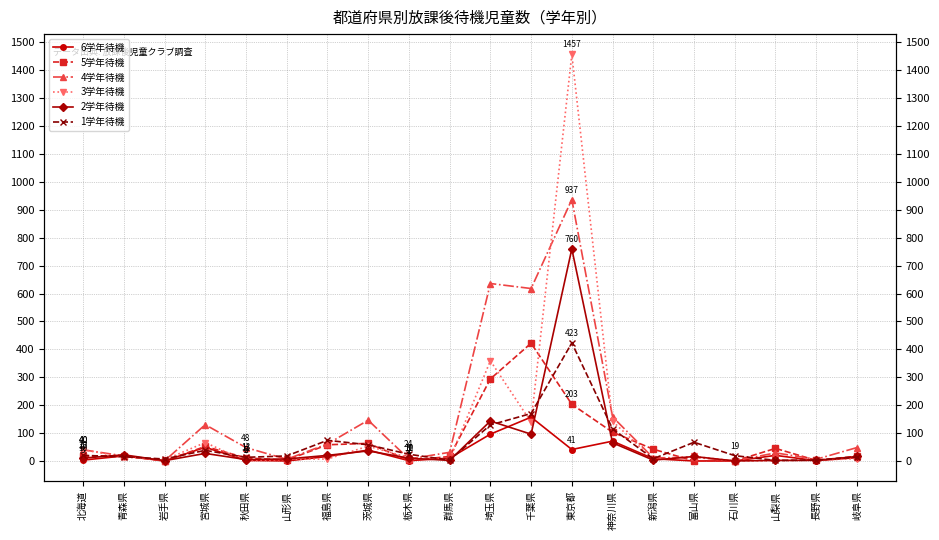

Is the value of 6学年待機 at 岐阜県 greater than the value of 1学年待機 at 富山県?

No